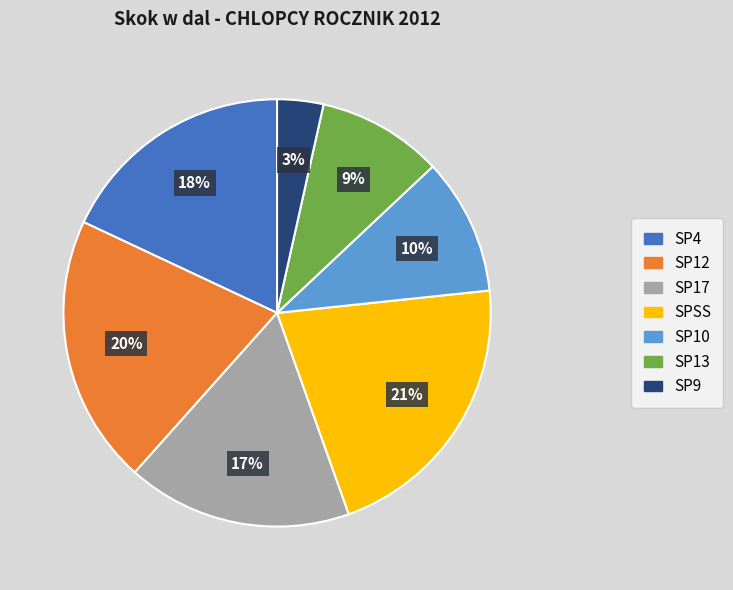

Which has a higher value, SP4 or SP17?

SP4